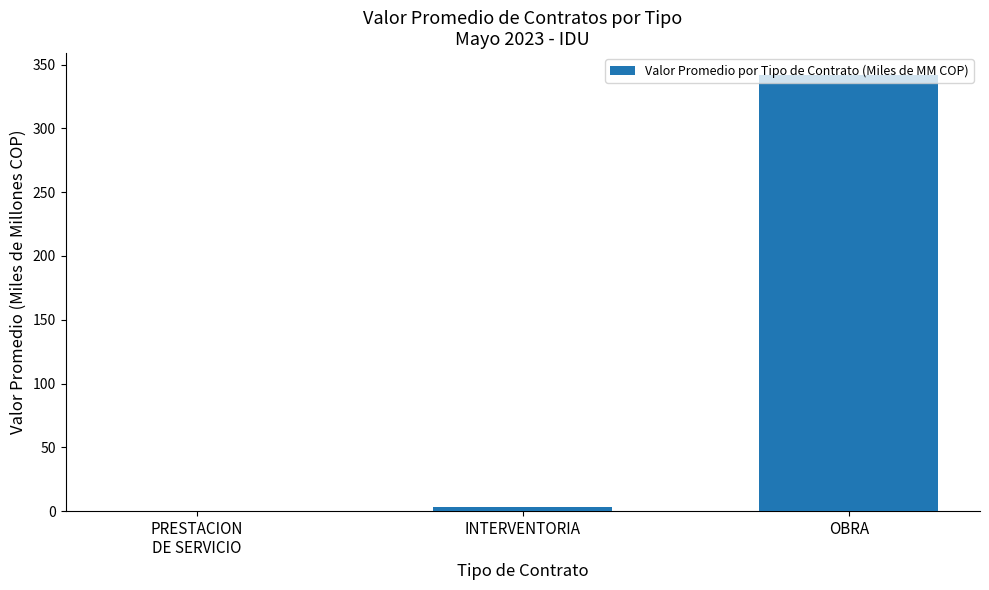

What is the sum of all values?

344.8